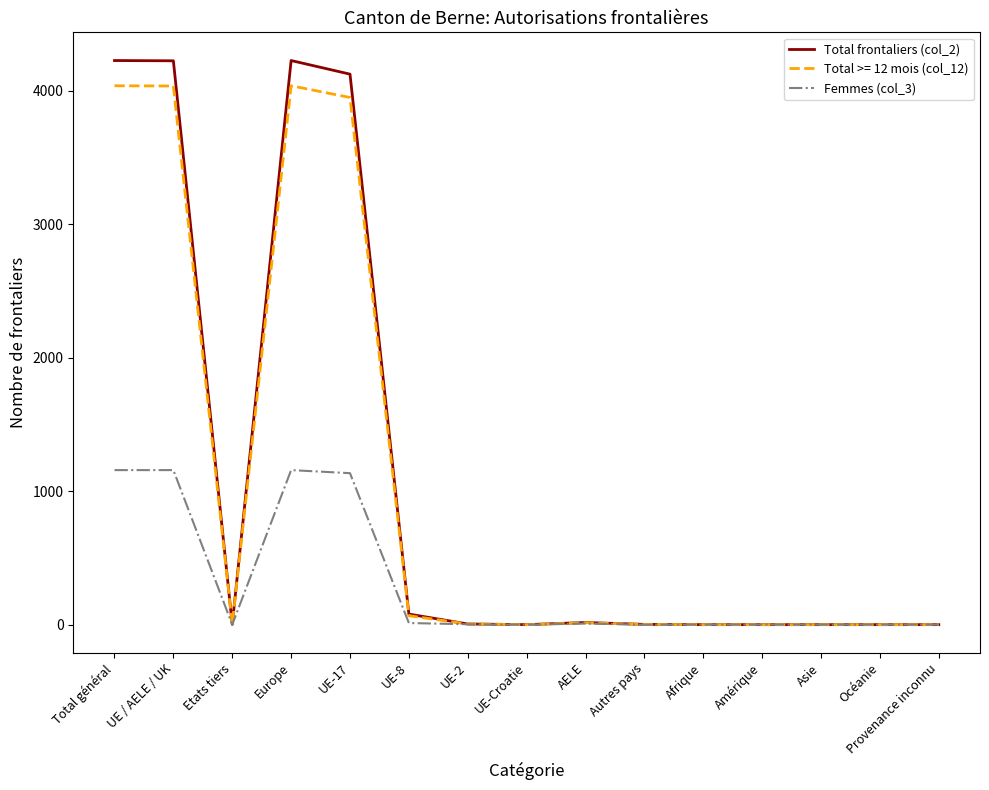

What is the maximum value shown in the chart?

4227